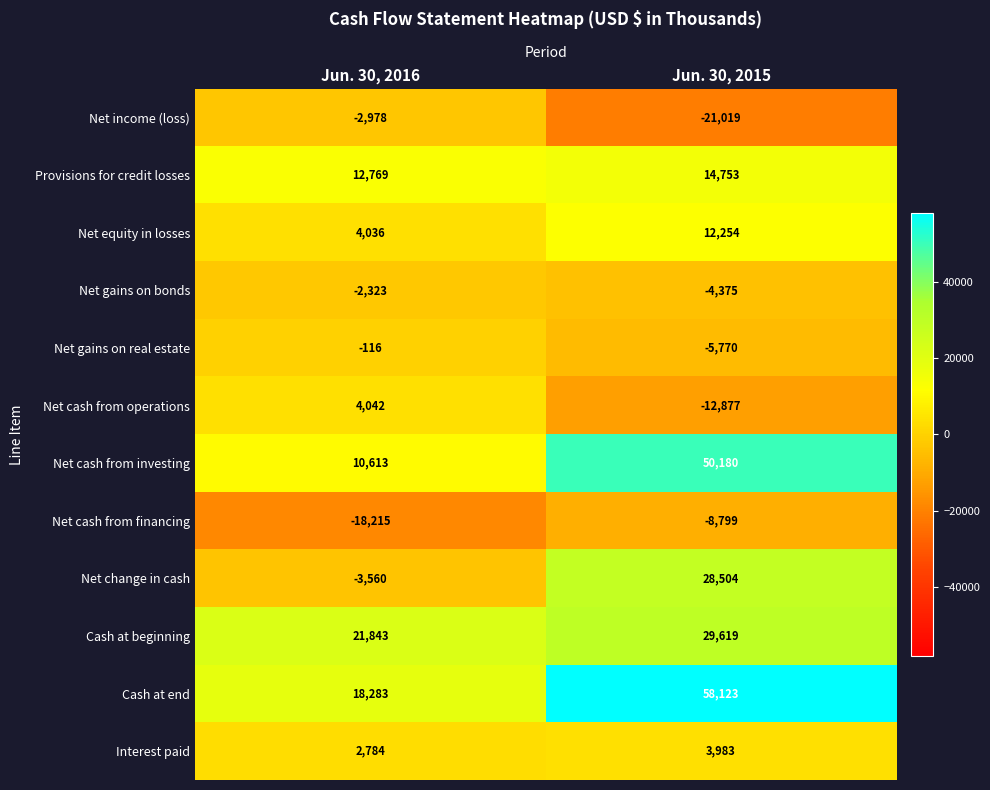

List the series in order of their peak value, highest first.

Cash at end, Net cash from investing, Cash at beginning, Net change in cash, Provisions for credit losses, Net equity in losses, Net cash from operations, Interest paid, Net gains on real estate, Net gains on bonds, Net income (loss), Net cash from financing